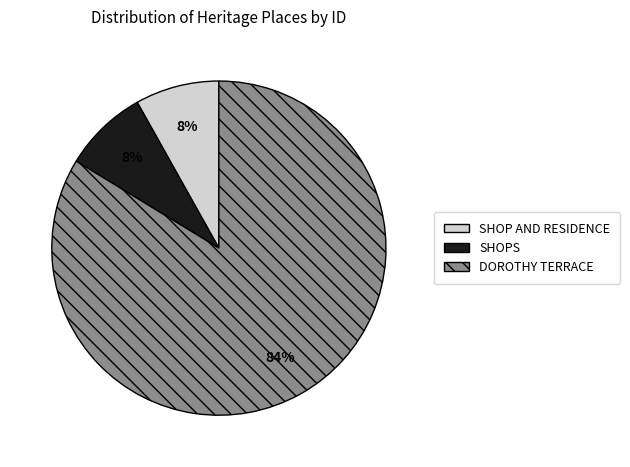

True or false: SHOP AND RESIDENCE accounts for 8% of the total.

True